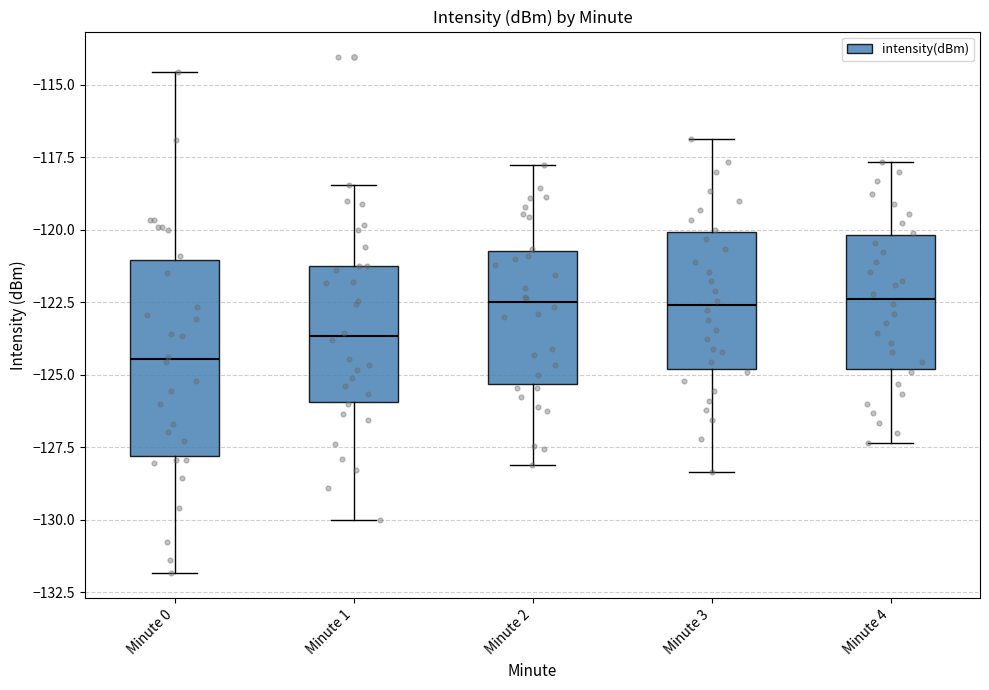

Which box has the lowest median line?

Minute 0